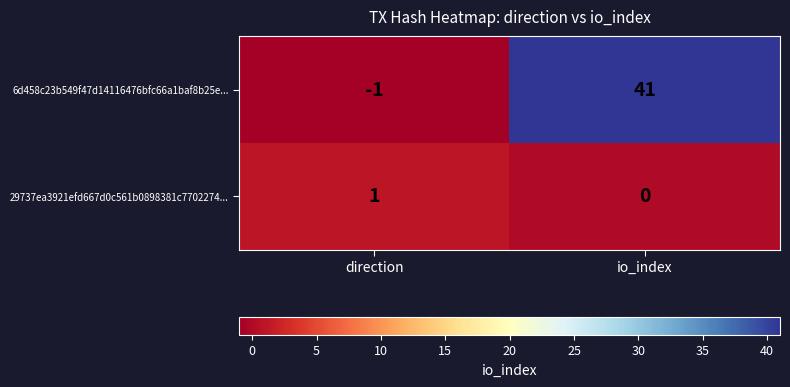

Where is 29737ea3921efd667d0c561b0898381c7702274... nearest to the value 0?

io_index